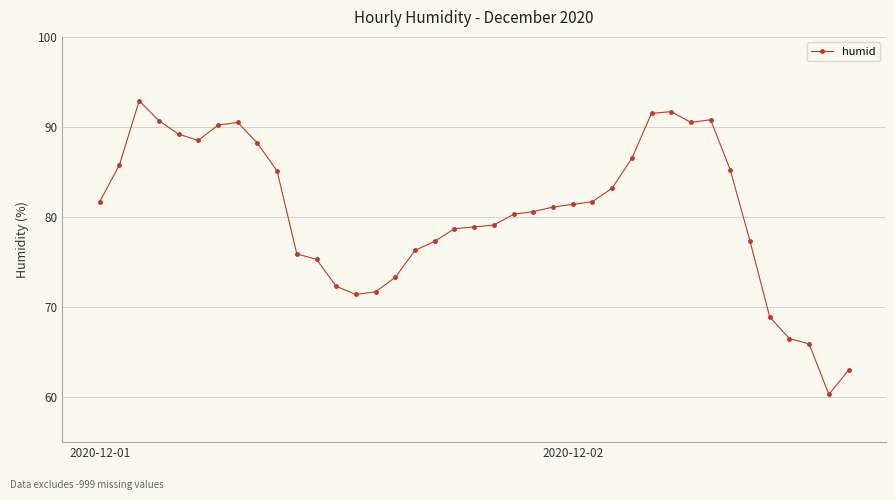

What is the smallest value displayed?

60.3